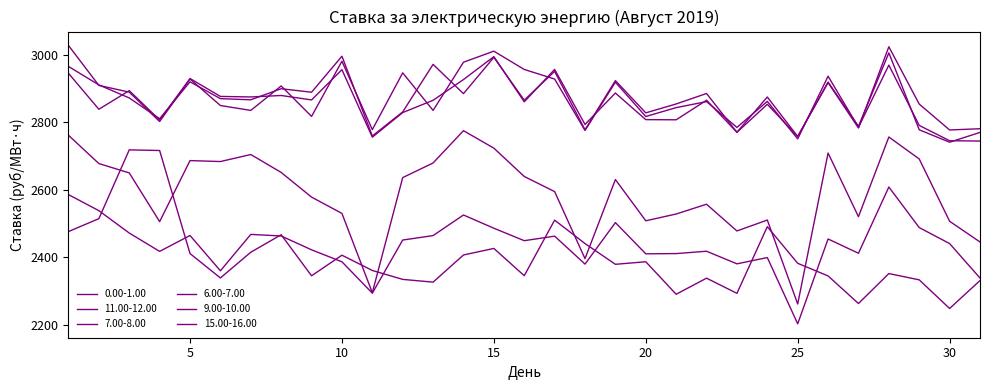

True or false: 7.00-8.00 and 15.00-16.00 intersect in this chart.

False